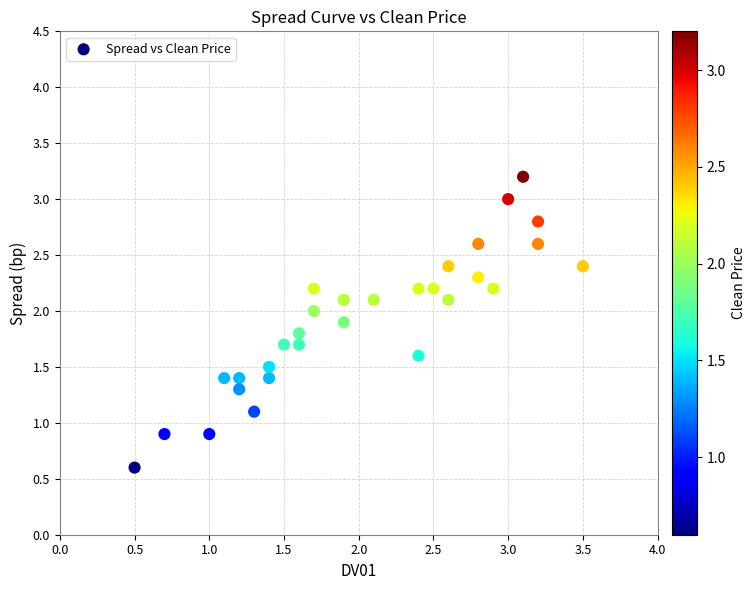

What is the range of X values (max minus min)?

3.0